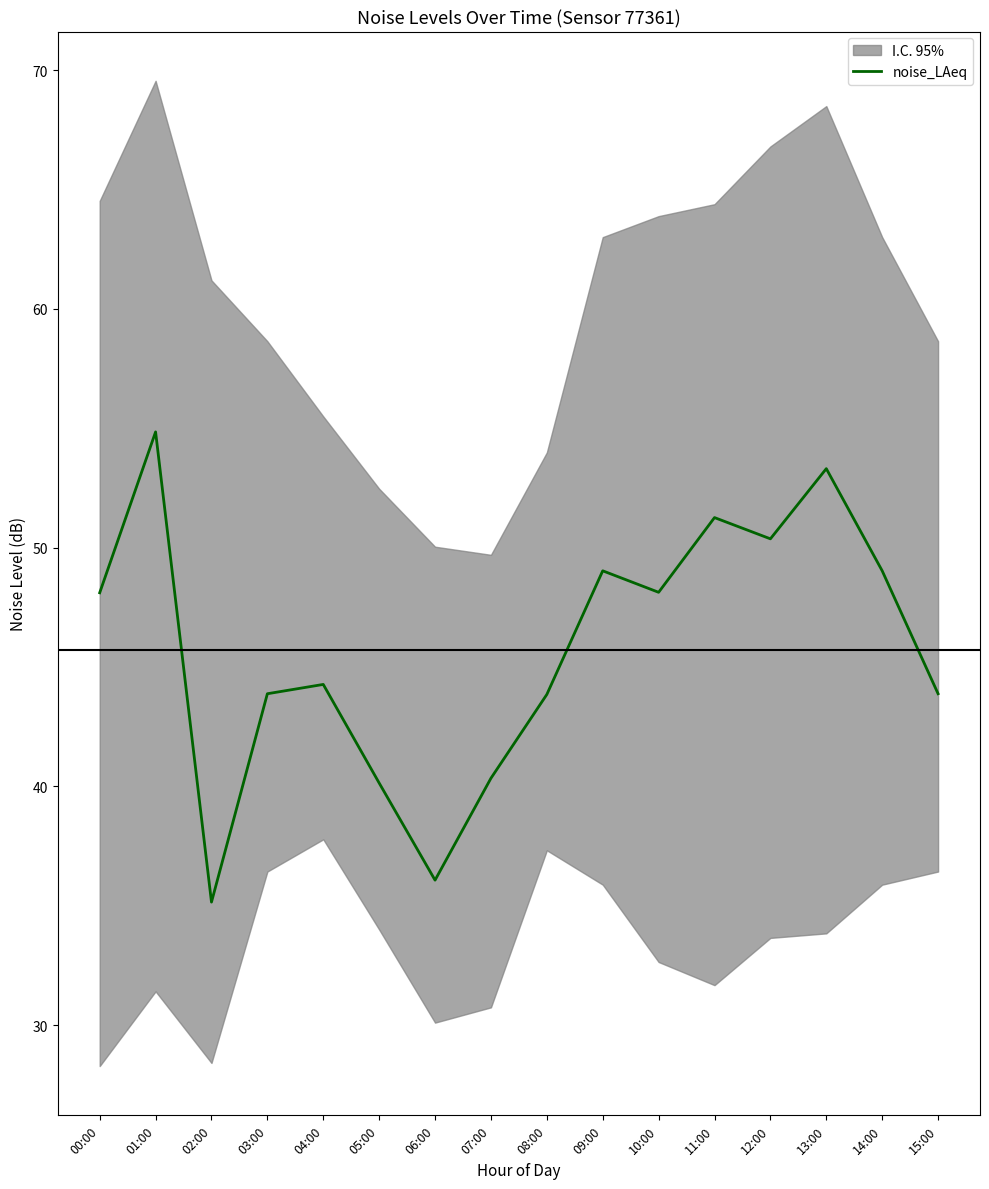

At which label is the value closest to 45?

04:00